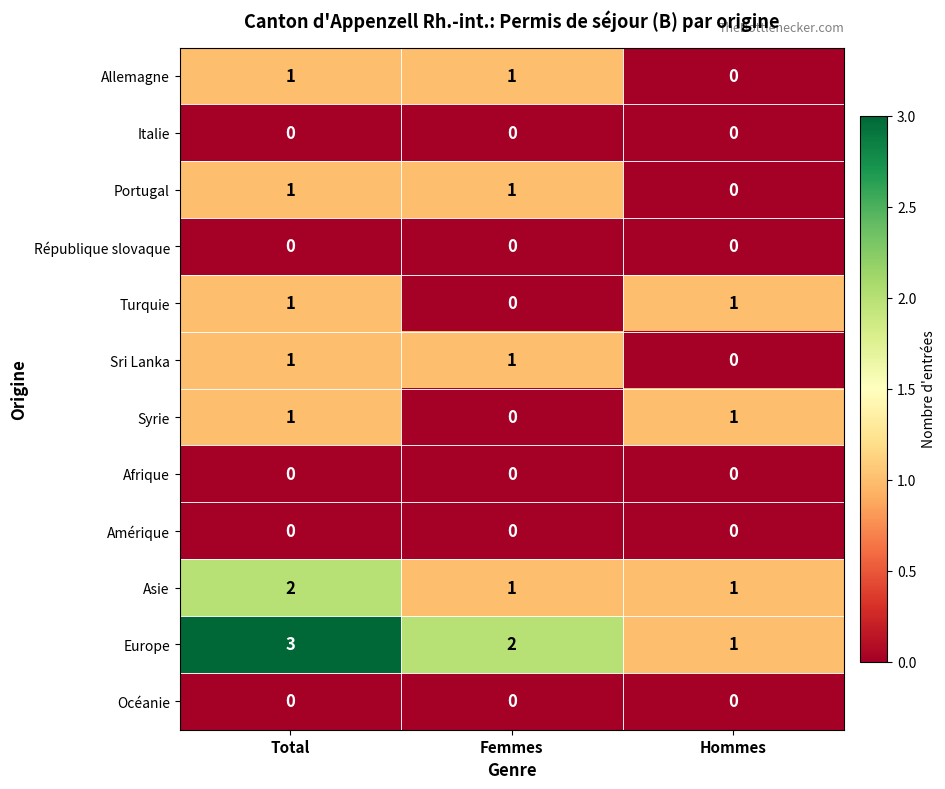

Is it true that Amérique equals 0 at Femmes?

True